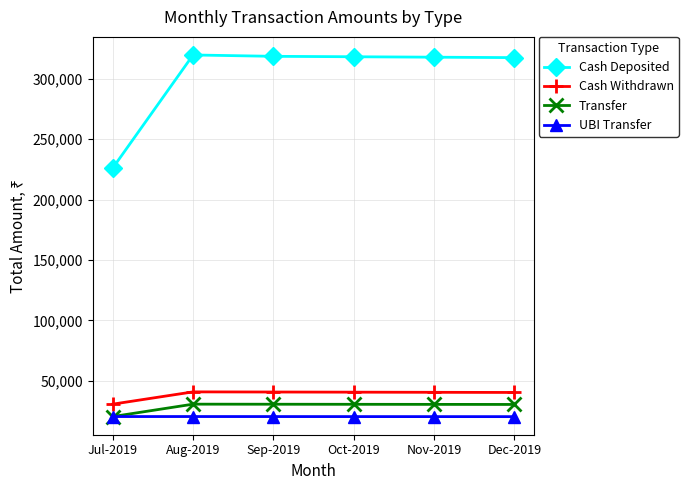

At Aug-2019, list the series in order from largest to smallest.

Cash Deposited, Cash Withdrawn, Transfer, UBI Transfer